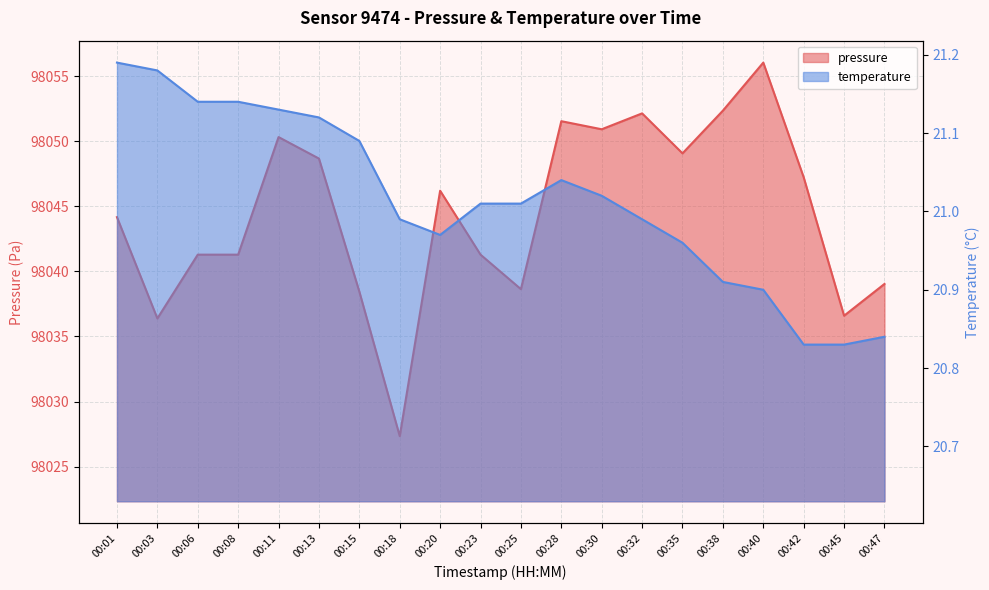

Is the value of temperature at 00:11 greater than the value of pressure at 00:25?

No